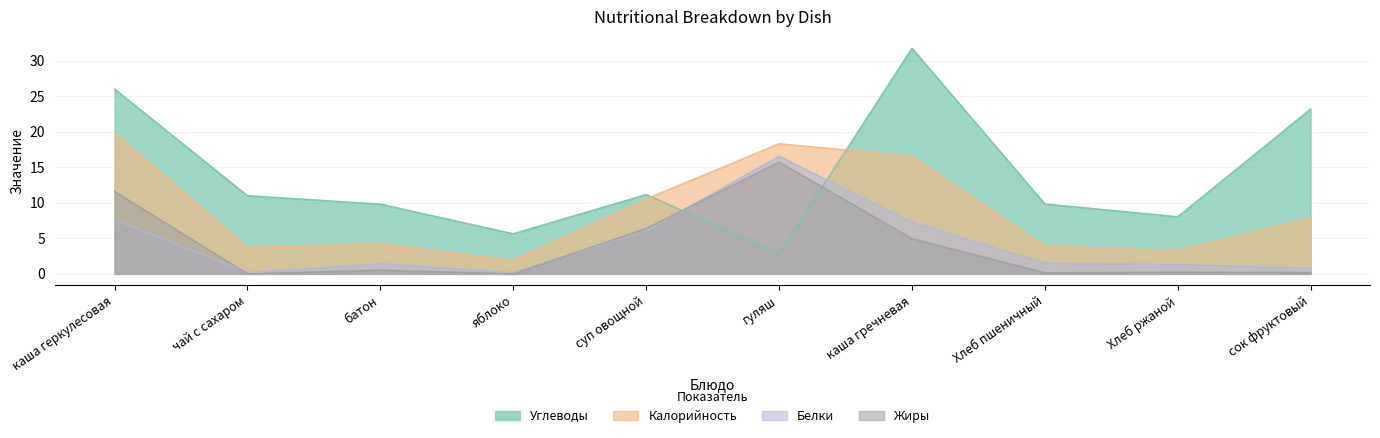

What is the value of the Углеводы point at the 1st from the left?

26.0